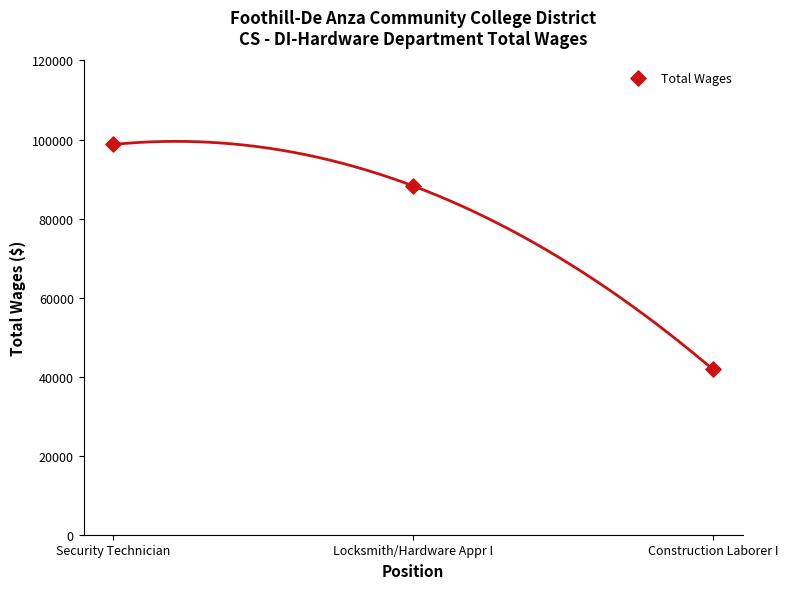

What is the average Y value?

76276